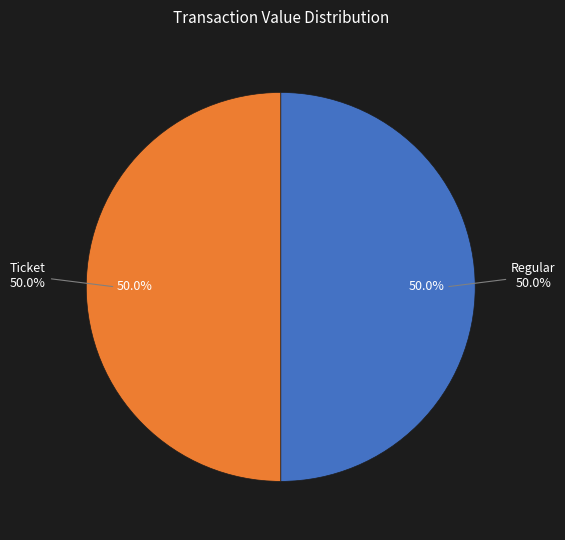

Which category has the biggest portion of the pie?

Regular (io_index=4)